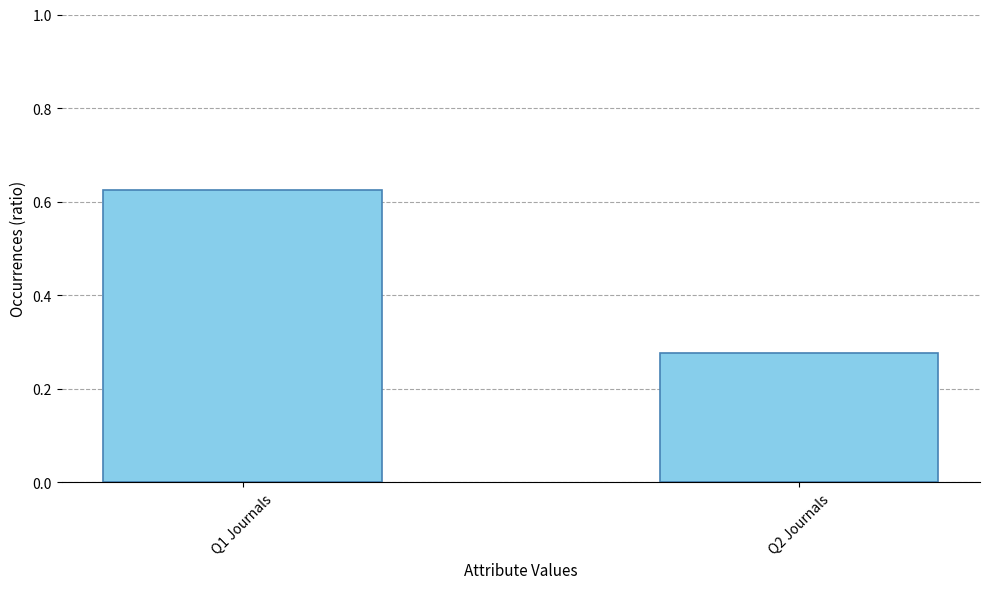

What is the sum of all values?

0.9